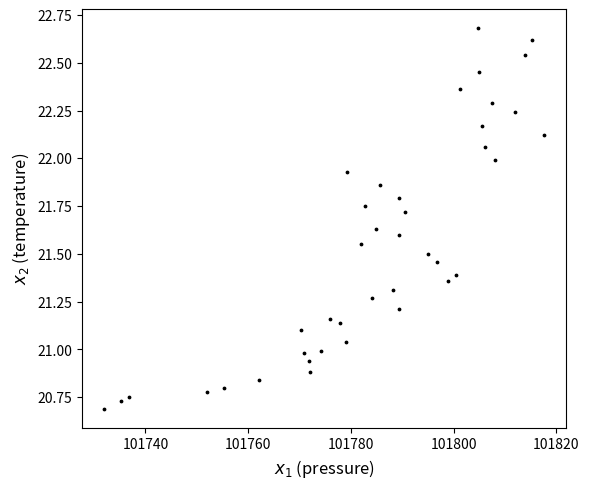

What is the range of Y values (max minus min)?

2.0